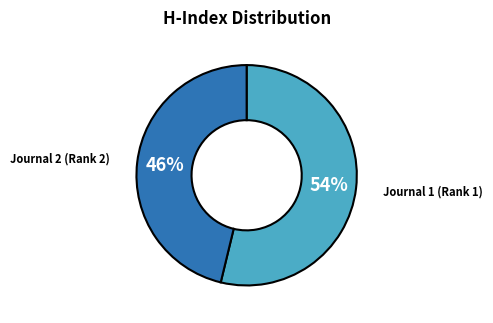

How many segments does this pie chart have?

2